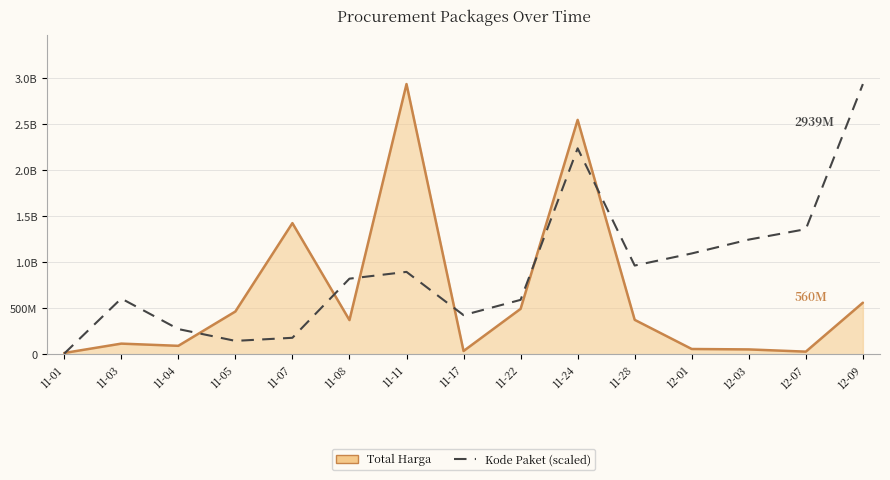

True or false: Total Harga has a value of 11636305.2 at 11-17.

False